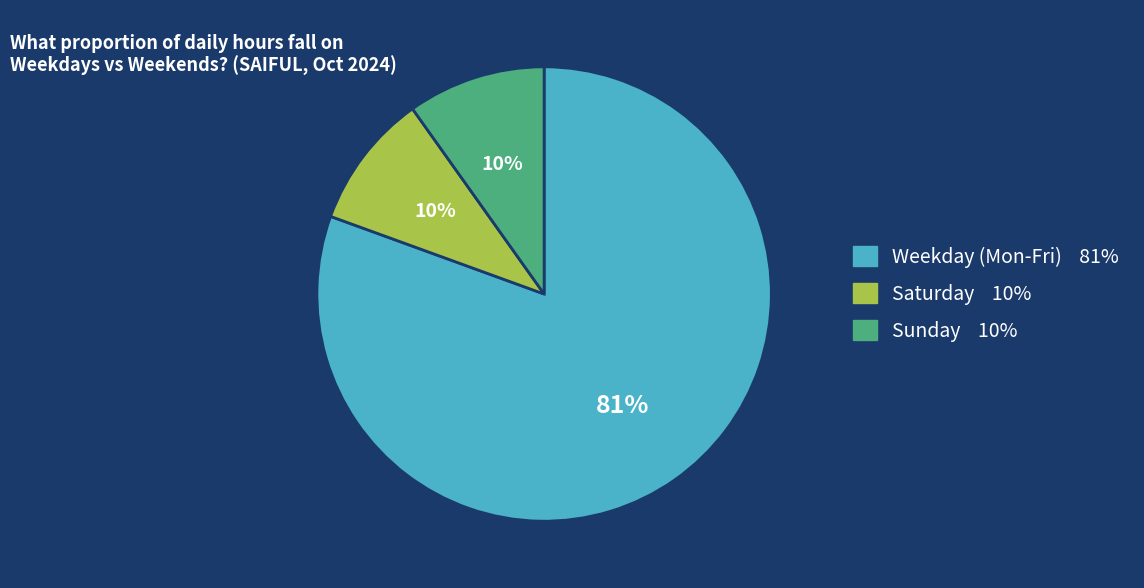

To the nearest percent, what is the average slice percentage?

33%